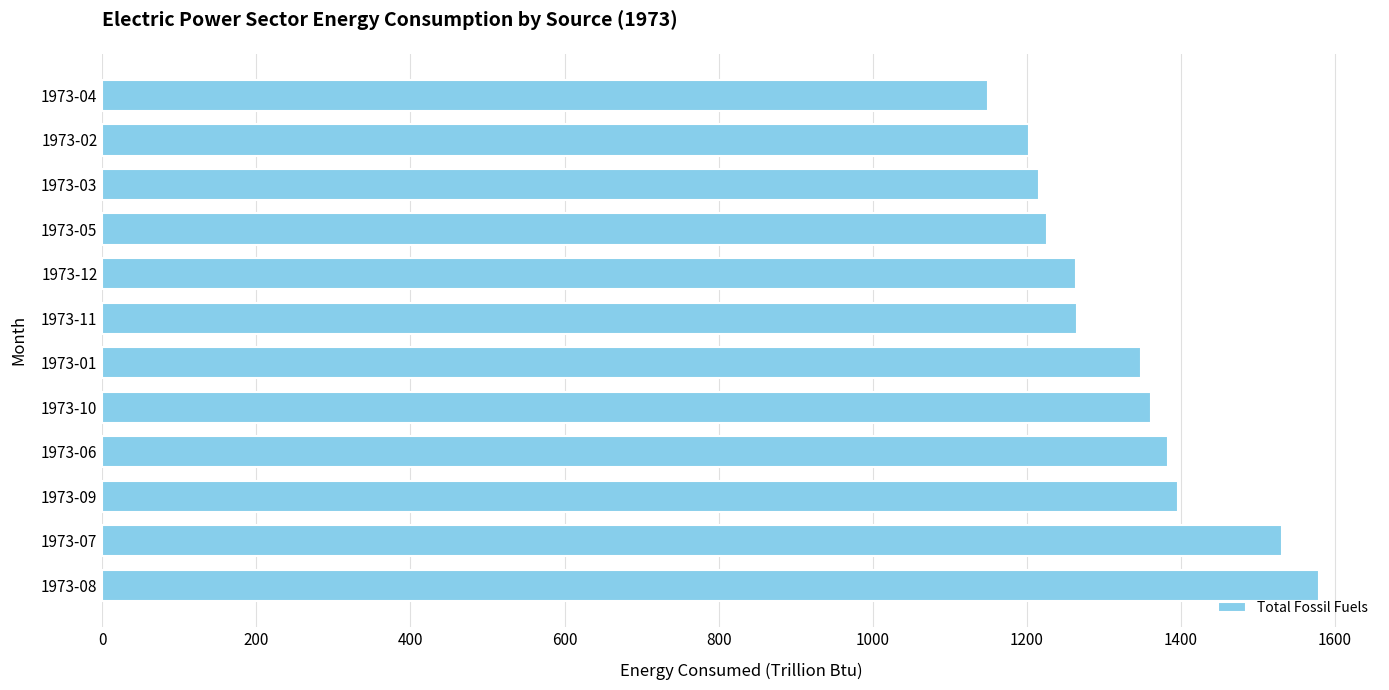

Which label corresponds to the smallest value in the chart?

1973-04